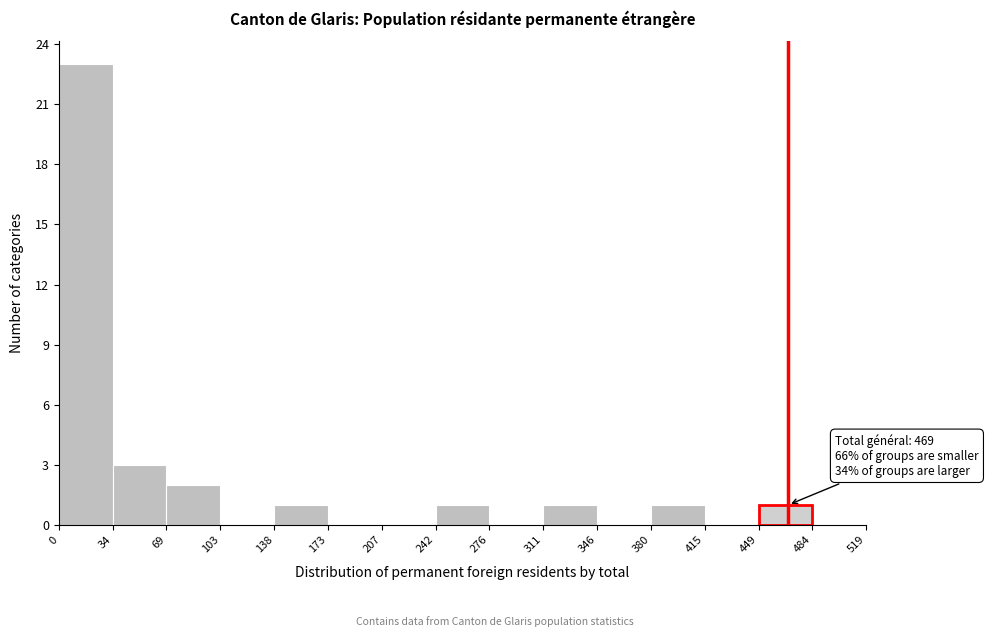

Over which range of the x-axis is the bar tallest?

0 to 34